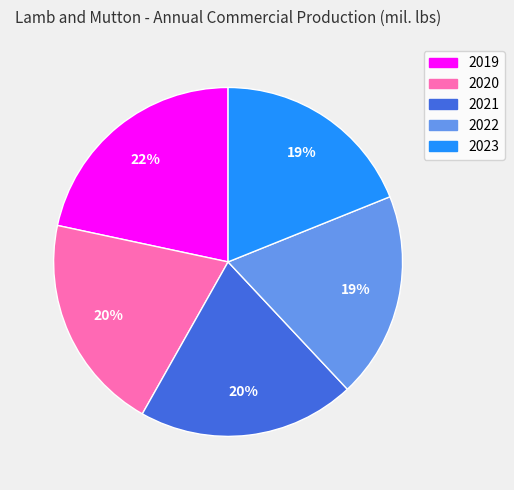

Count the number of slices in the pie.

5